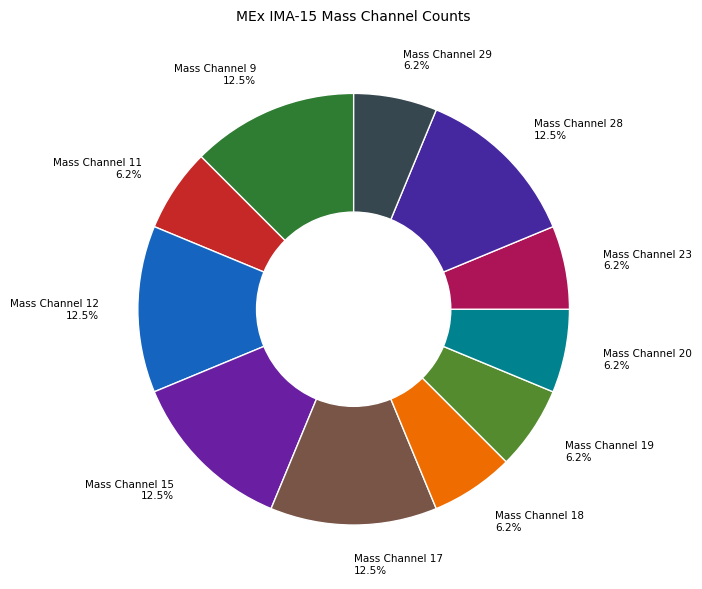

Is the sum of Mass Channel 15 and Mass Channel 11 greater than half?

No